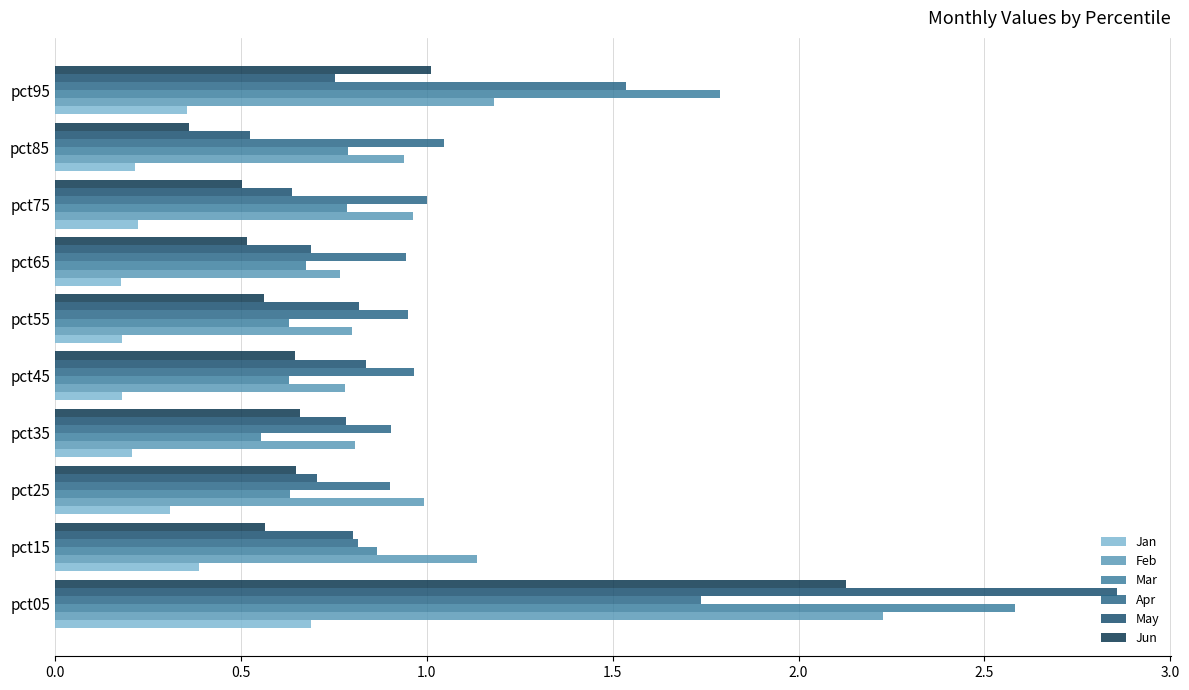

What is the difference between the maximum and second lowest values in the Feb series?

1.4